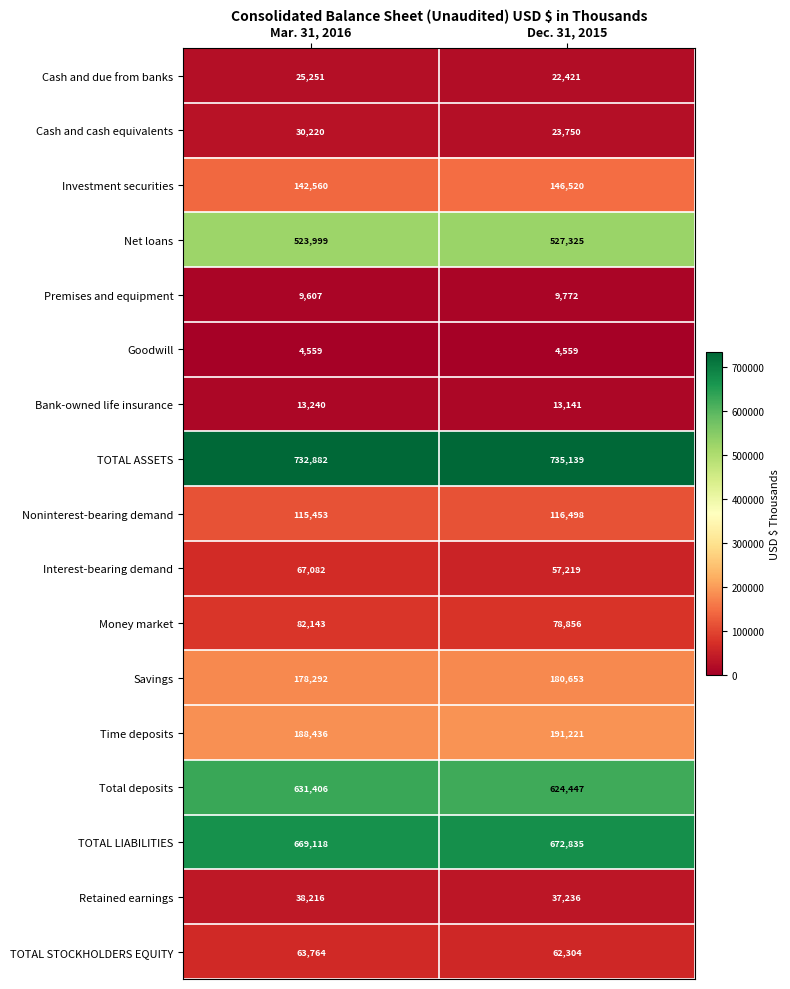

List the series in order of their peak value, lowest first.

Goodwill, Premises and equipment, Bank-owned life insurance, Cash and due from banks, Cash and cash equivalents, Retained earnings, TOTAL STOCKHOLDERS EQUITY, Interest-bearing demand, Money market, Noninterest-bearing demand, Investment securities, Savings, Time deposits, Net loans, Total deposits, TOTAL LIABILITIES, TOTAL ASSETS